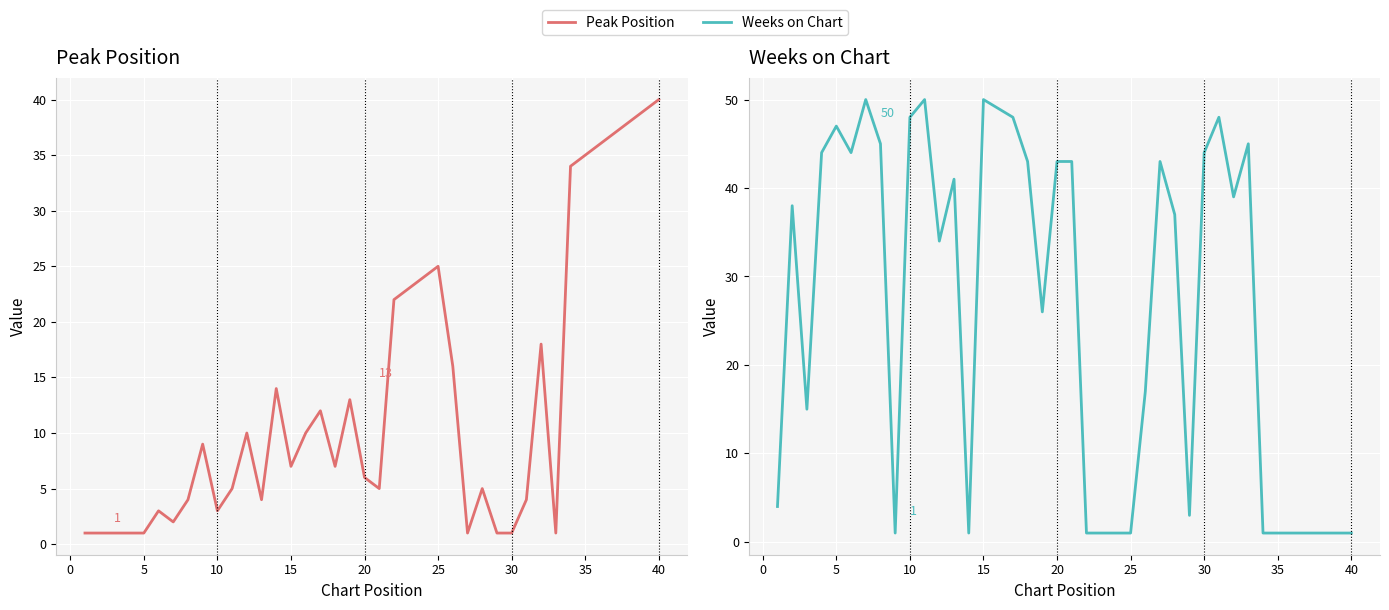

What are all the series names shown in the legend?

Peak Position, Weeks on Chart